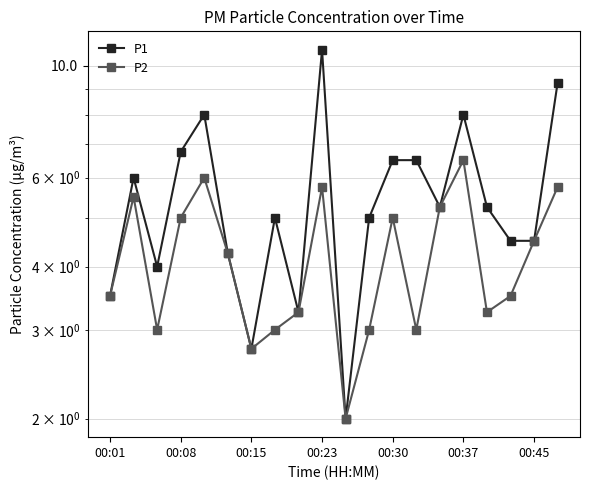

How many interior local peaks does the P2 series have?

5